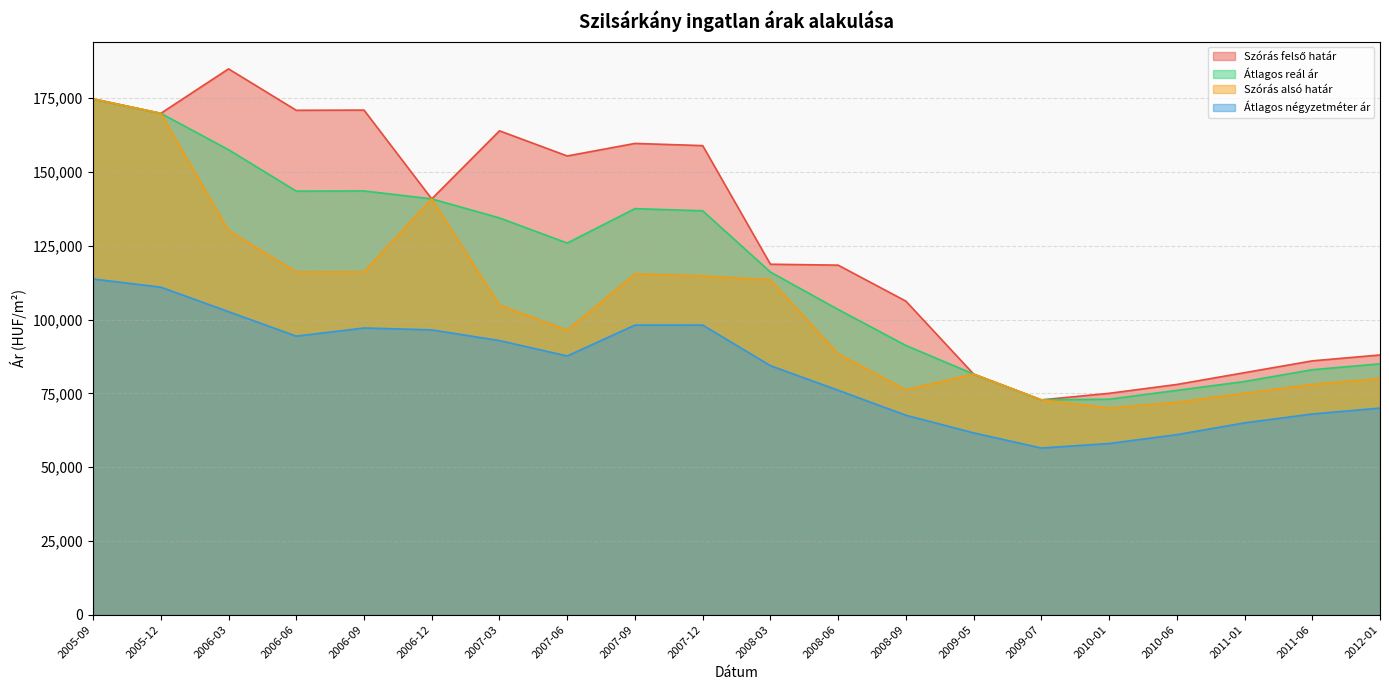

The value of Átlagos négyzetméter ár at 2011-06 is 68000. True or false?

True